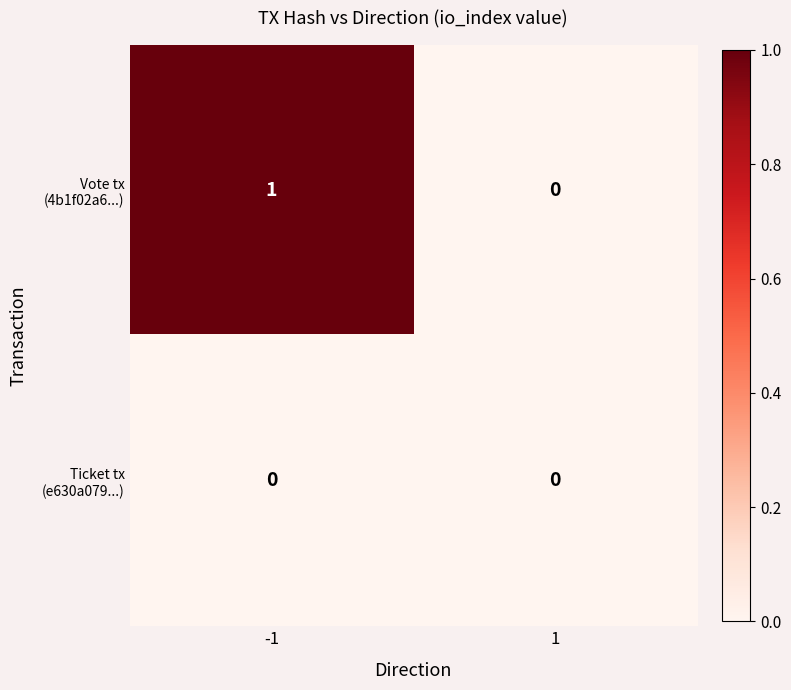

Which series changed the most between -1 and 1?

Vote tx (4b1f02a6...)